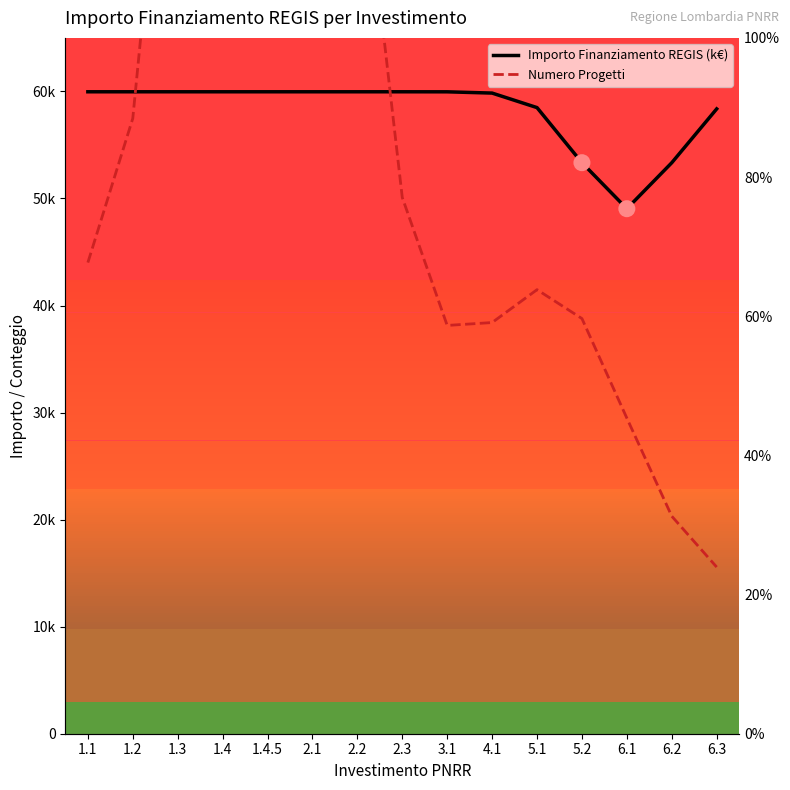

What are all the series names shown in the legend?

Importo Finanziamento REGIS (k€), Numero Progetti